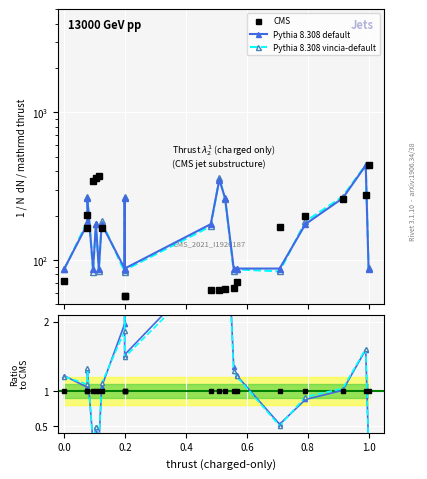

Which series ends up on top after the final intersection of Pythia 8.308 default and Pythia 8.308 vincia-default?

Pythia 8.308 vincia-default